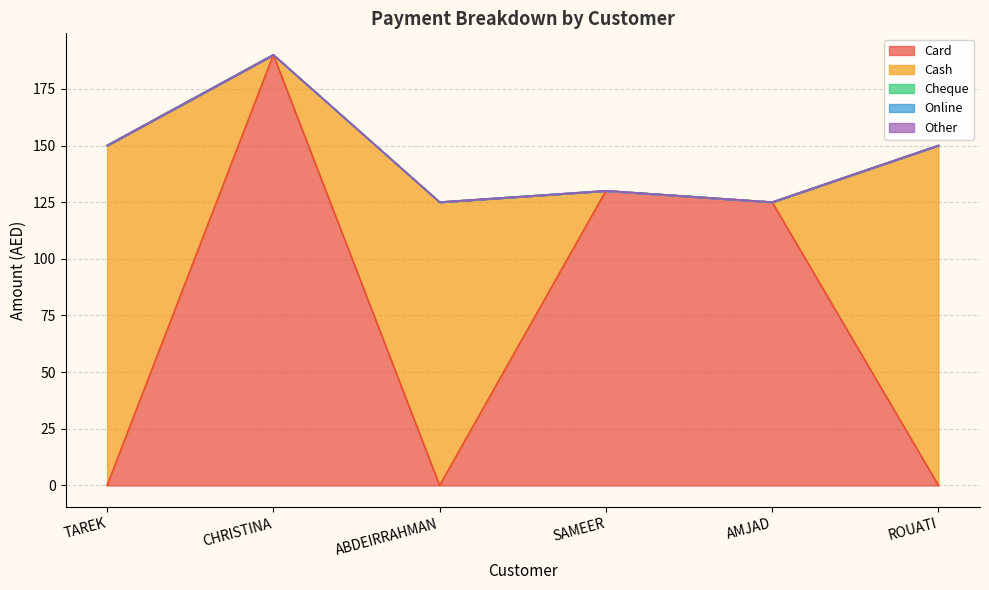

Which series changed the most between TAREK and CHRISTINA?

Card